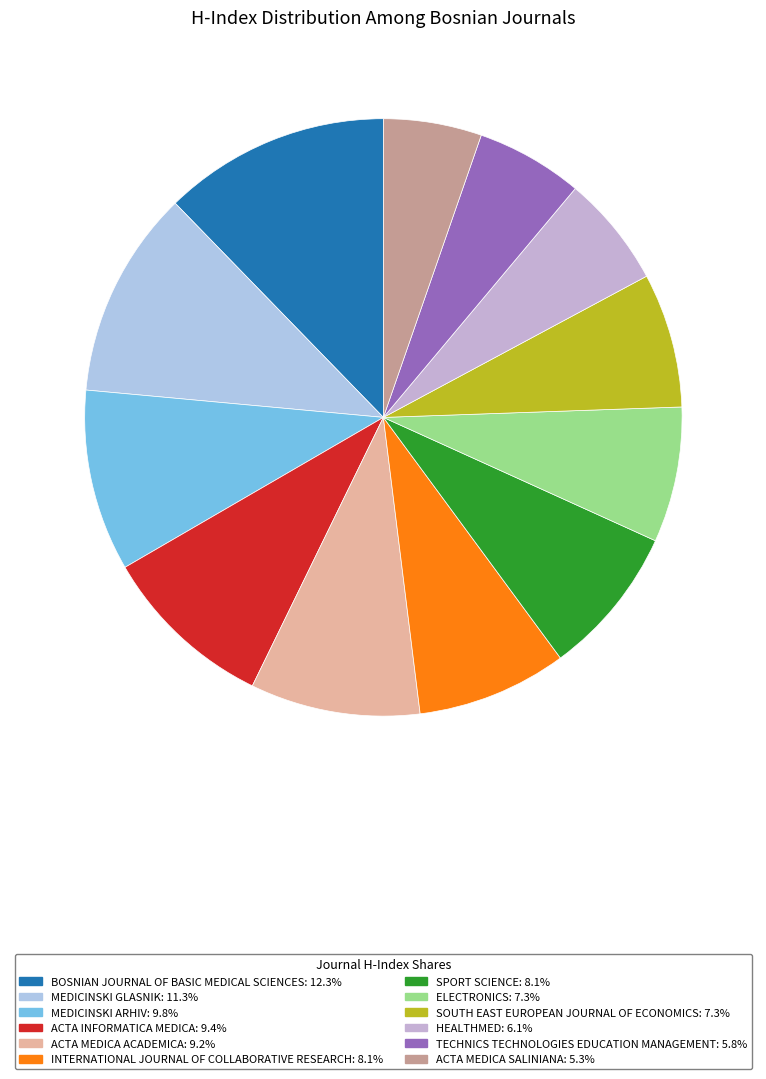

How many segments does this pie chart have?

12